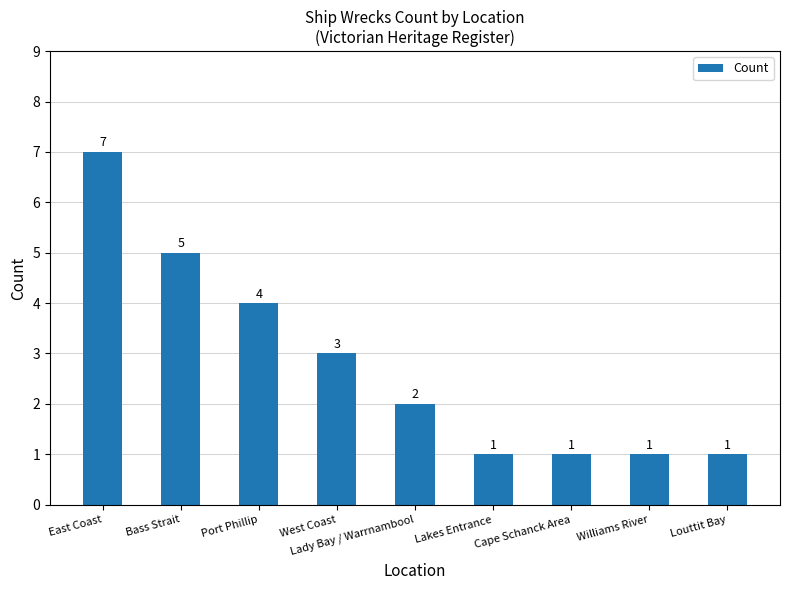

What is the sum of the values at Lady Bay / Warrnambool and East Coast?

9